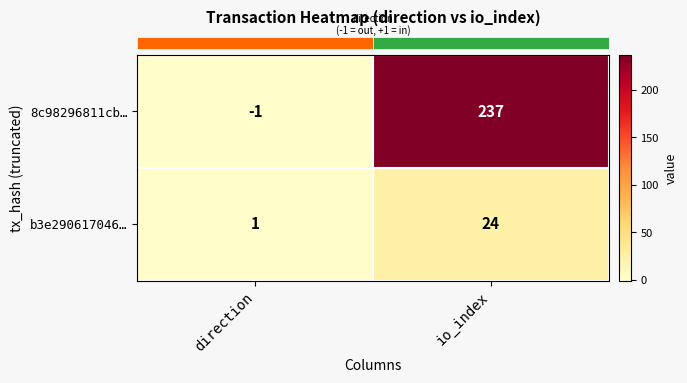

What is the difference between the maximum and minimum values in the 8c98296811cb… series?

238